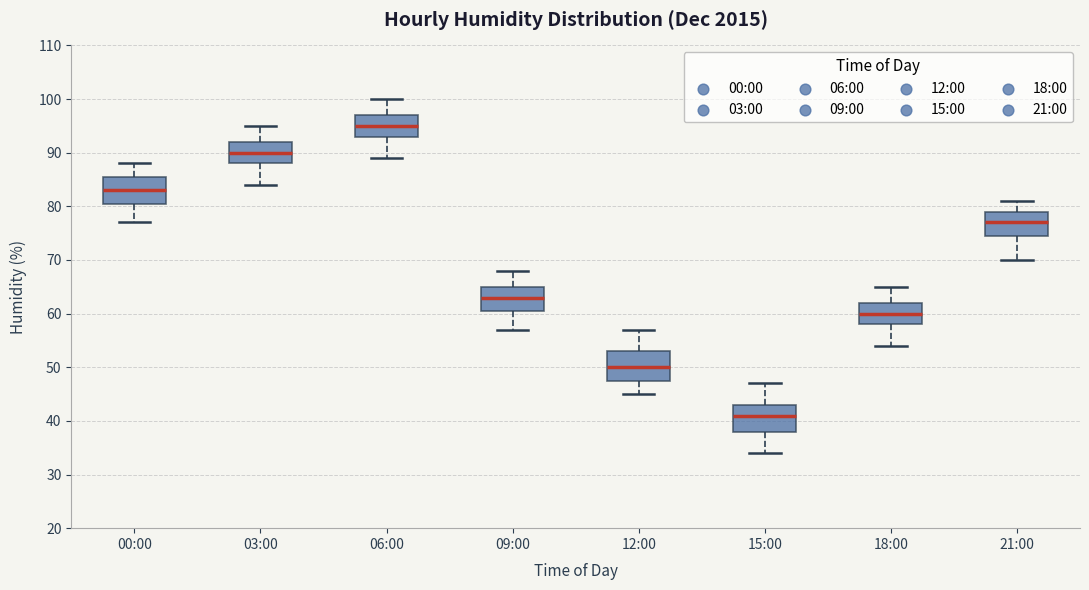

Which box's median line is the highest?

06:00